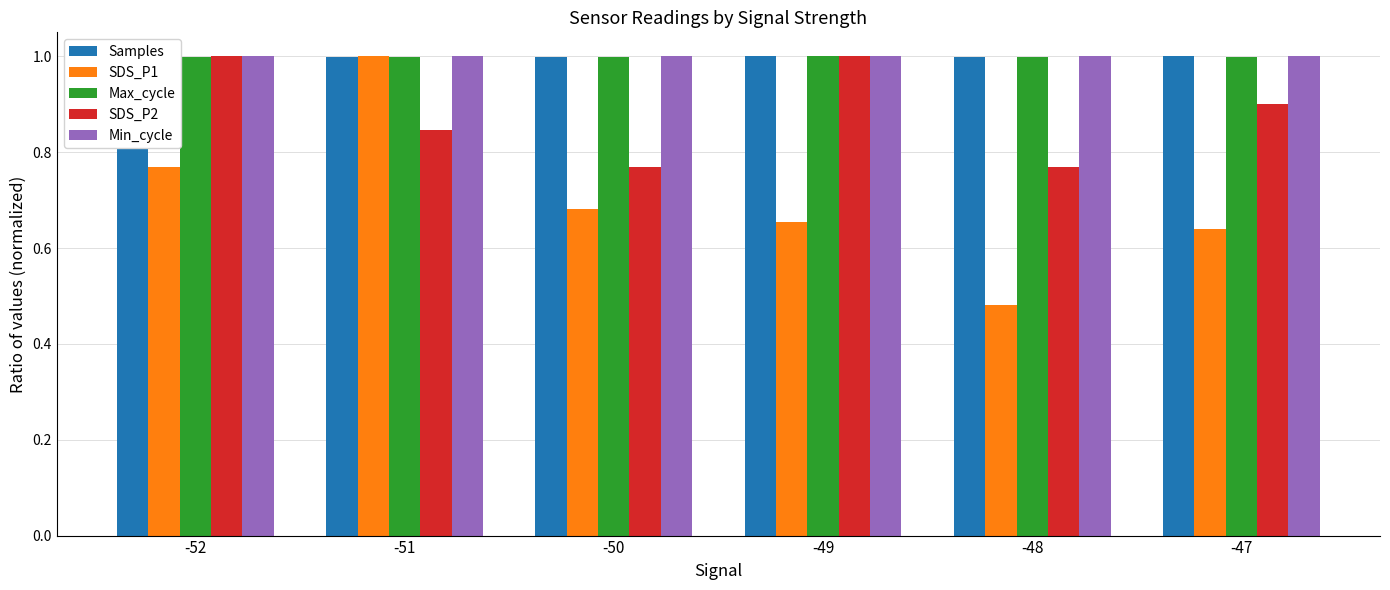

How many bars are there in total?

30